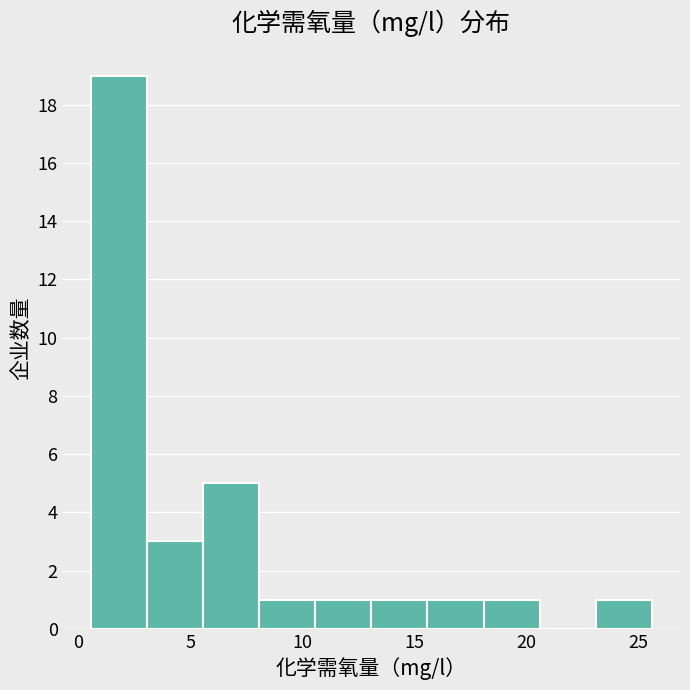

Reading left to right, transcribe this chart: for each bar, give the range it covers on the x-axis and its height. Neither the bar edges nor the heights are printed on the chart, so give them approximately, as read against the axes.

0.5 to 3.0: 19
3.0 to 5.5: 3
5.5 to 8.0: 5
8.0 to 10.5: 1
10.5 to 13.0: 1
13.0 to 15.5: 1
15.5 to 18.0: 1
18.0 to 20.5: 1
20.5 to 23.0: 0
23.0 to 25.5: 1